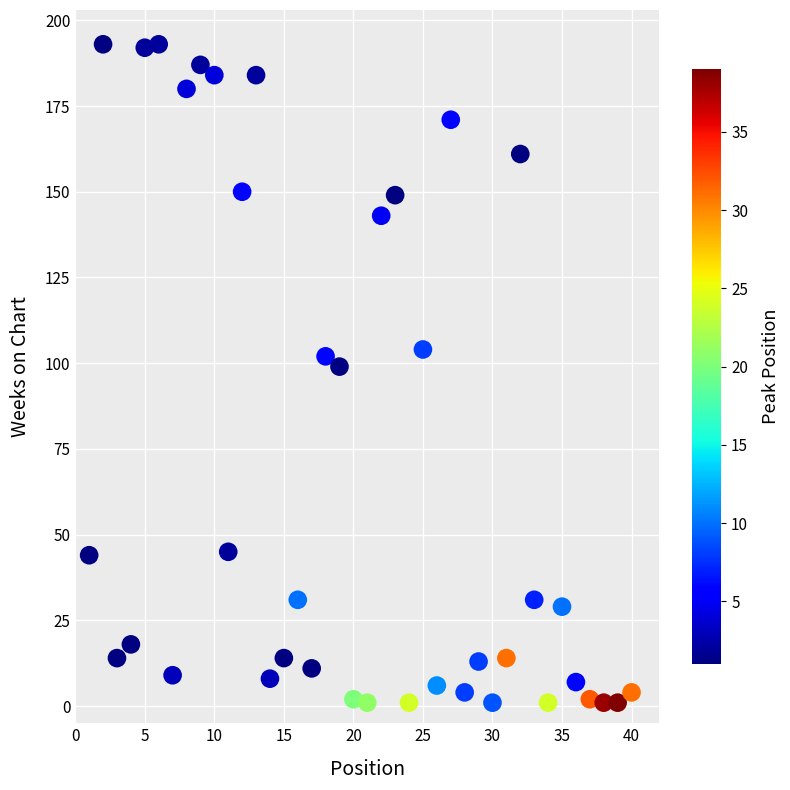

What is the range of Y values (max minus min)?

192